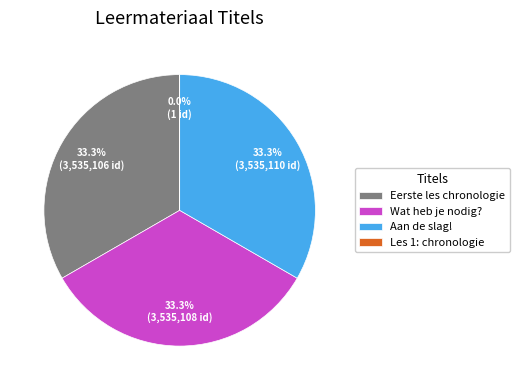

How many segments does this pie chart have?

4